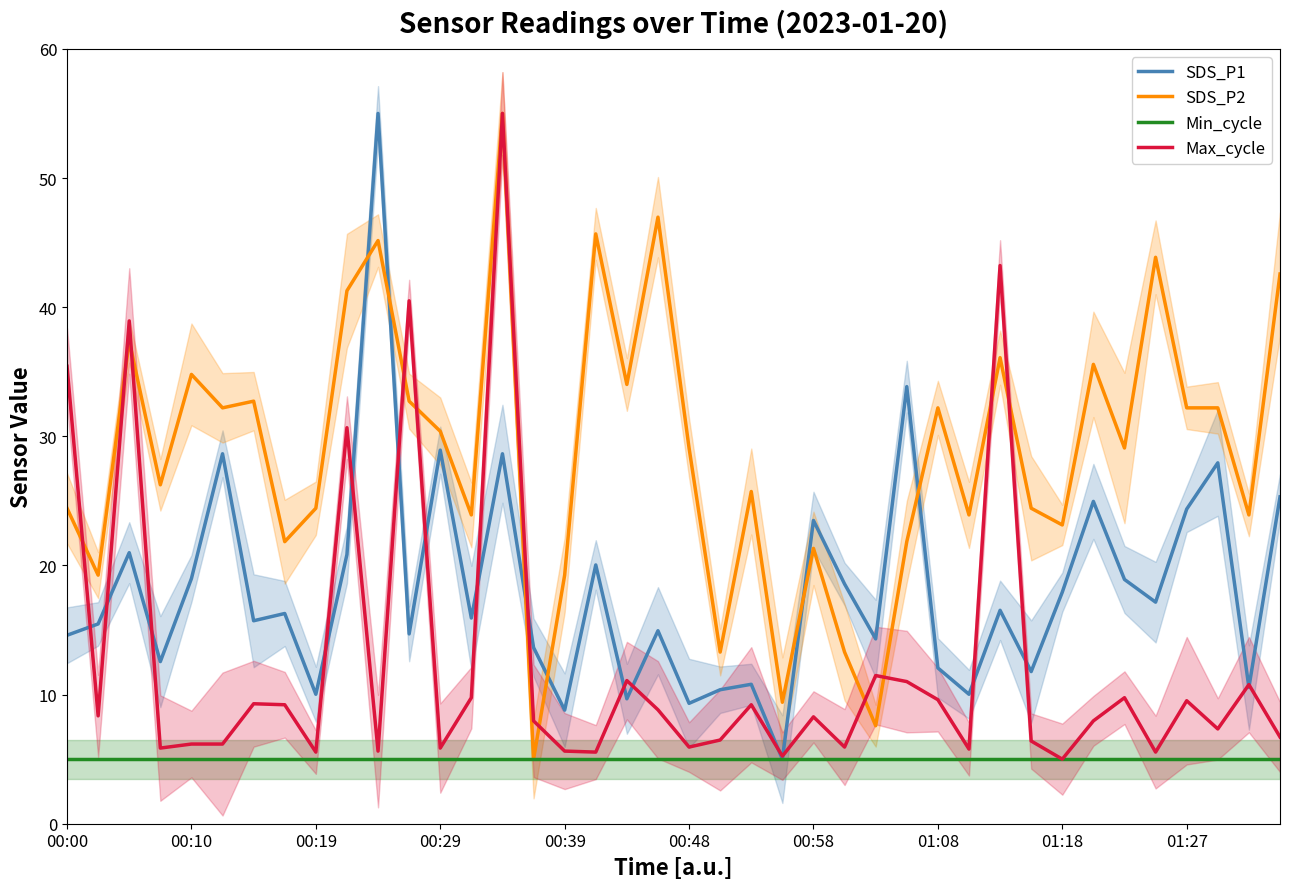

At how many categories does at least one series exceed 28?

23